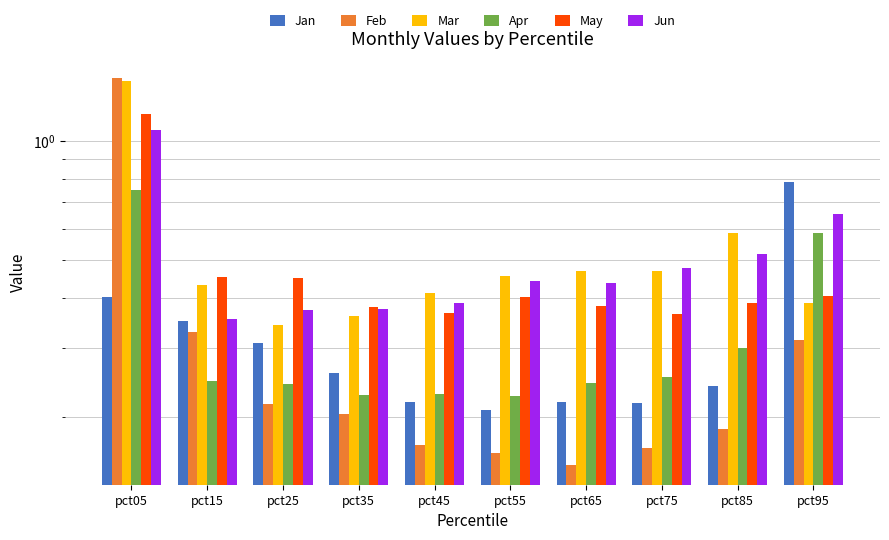

Count the Feb values in the range 0 to 1.

9